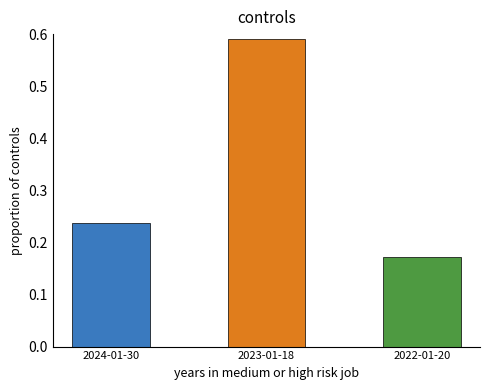

What is the sum of the values at 2023-01-18 and 2022-01-20?

0.8